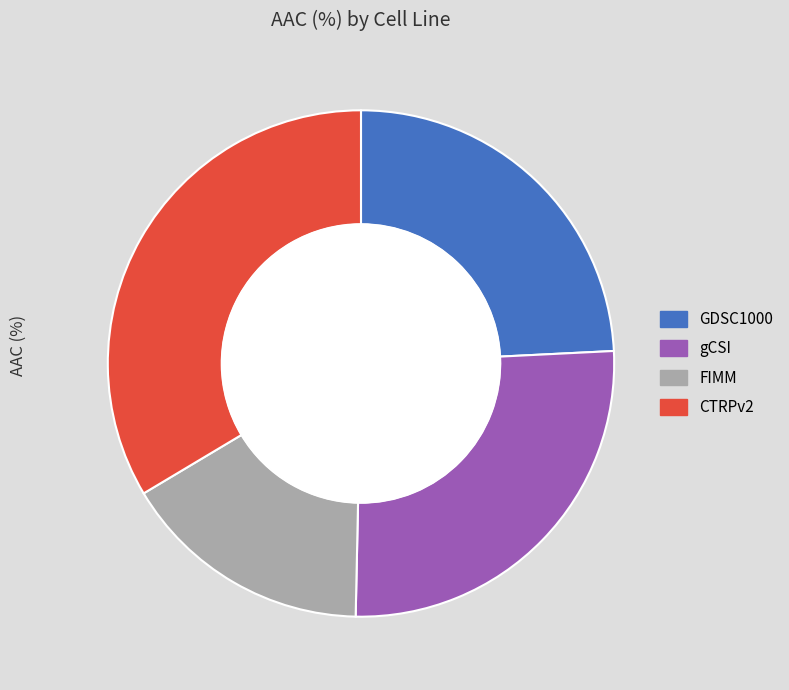

How many slices are in this pie chart?

4